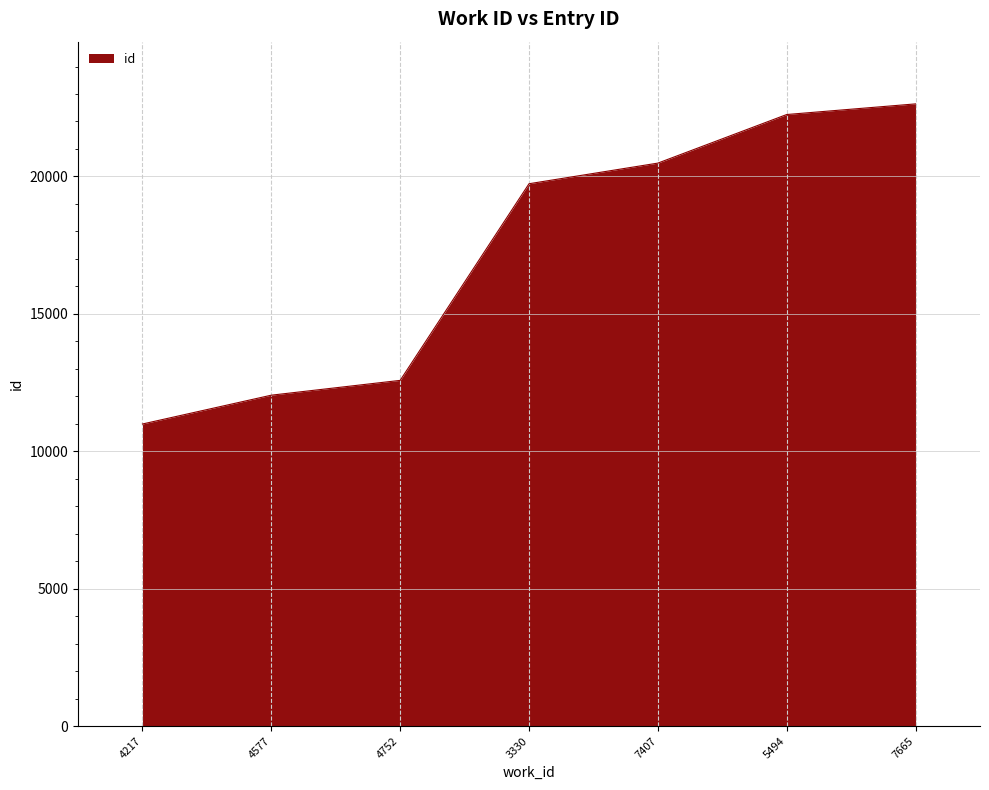

What is the difference between the maximum and minimum values?

11649